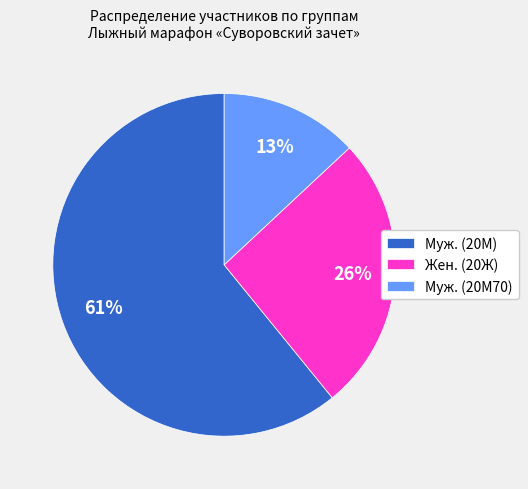

Does Муж. (20М) account for over 50% of the chart?

Yes